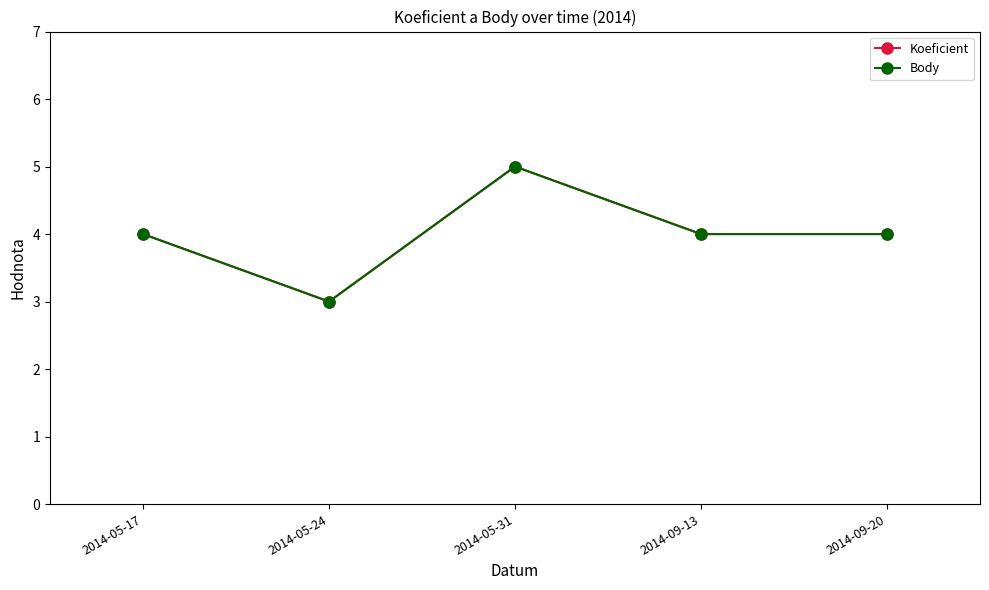

At which category is the sum across all series the highest?

2014-05-31